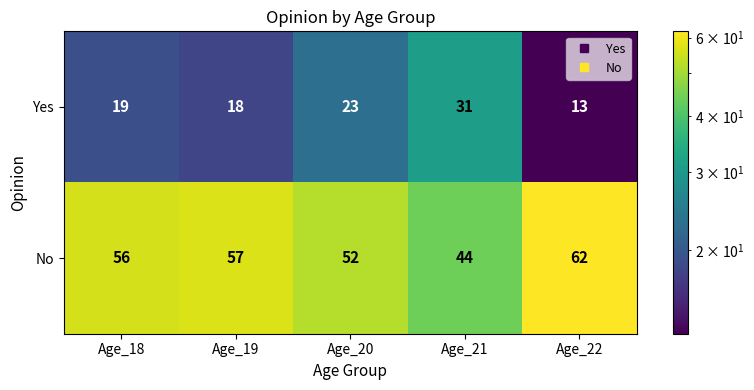

Which series has the largest total across all categories?

No